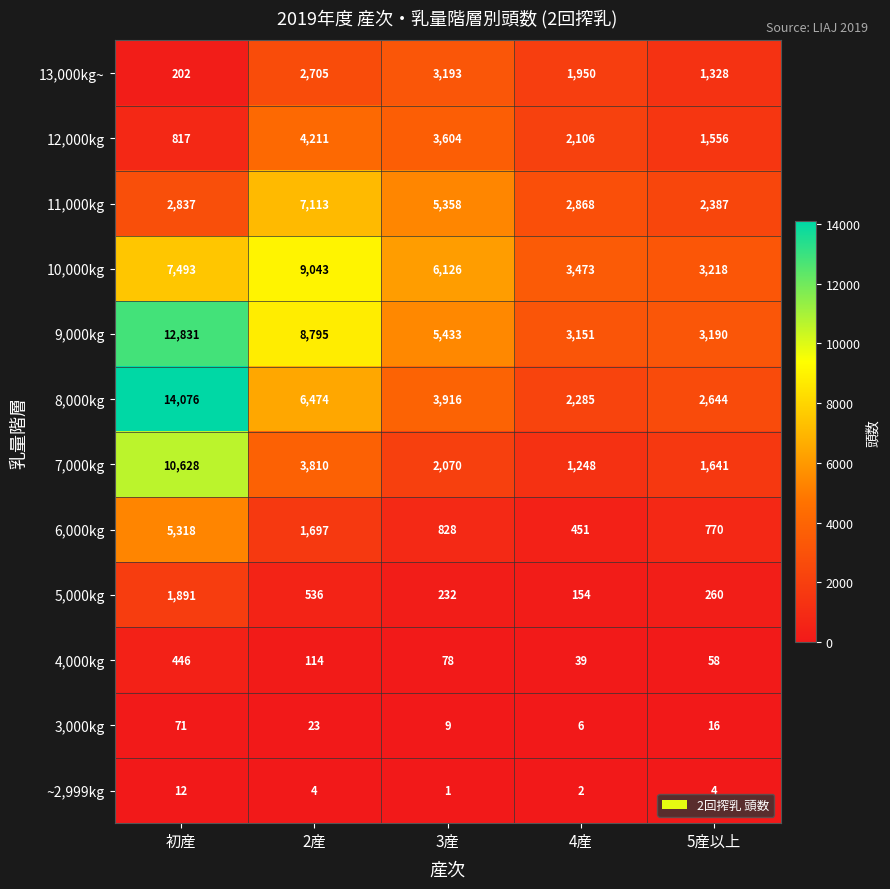

Read the 6,000kg value at 初産, to the nearest 50.

5300